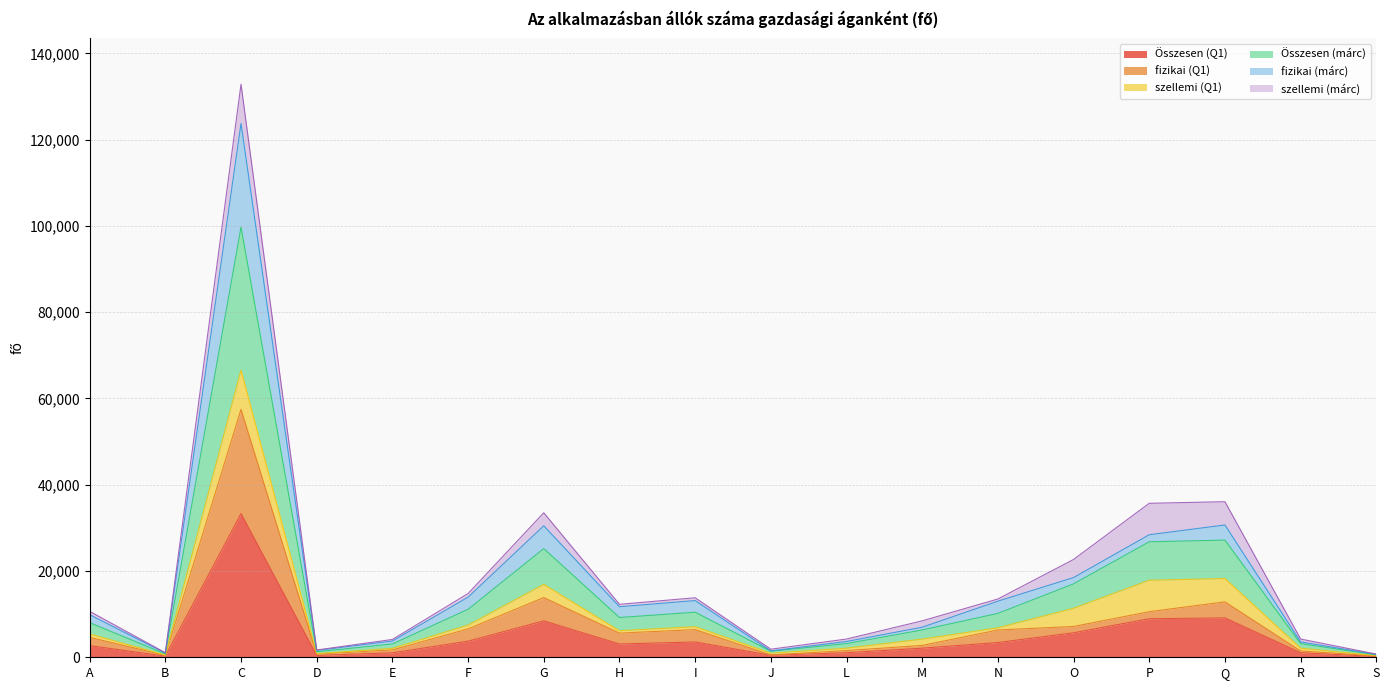

Rank the categories by Összesen (Q1) value from highest to lowest.

C, Q, P, G, O, F, I, N, H, A, M, L, R, E, J, D, B, S